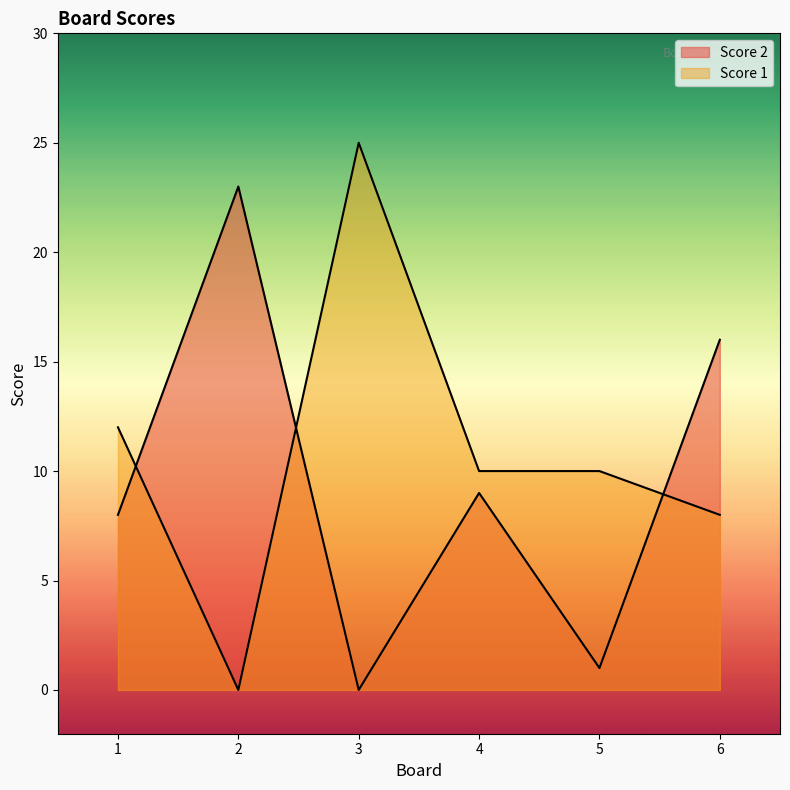

Count the number of categories in the chart.

6